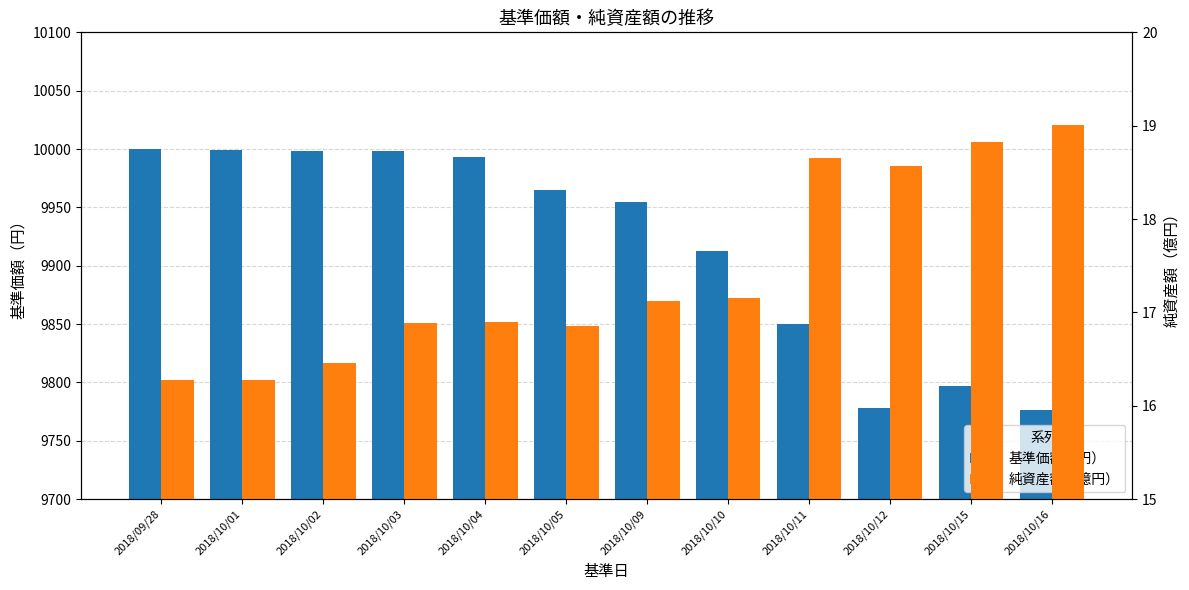

What is the label of the 12th bar from the left?

2018/10/16